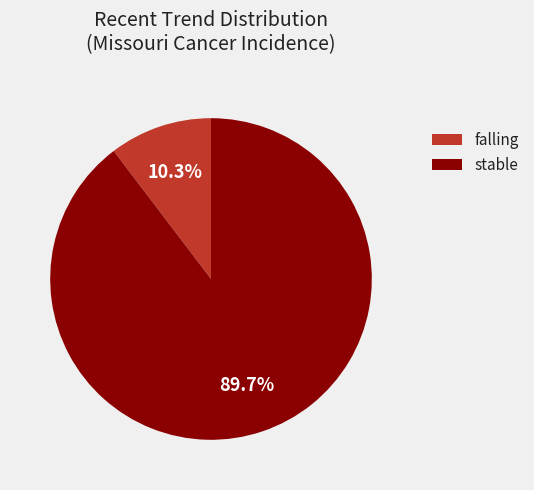

Does any single category account for the majority?

Yes